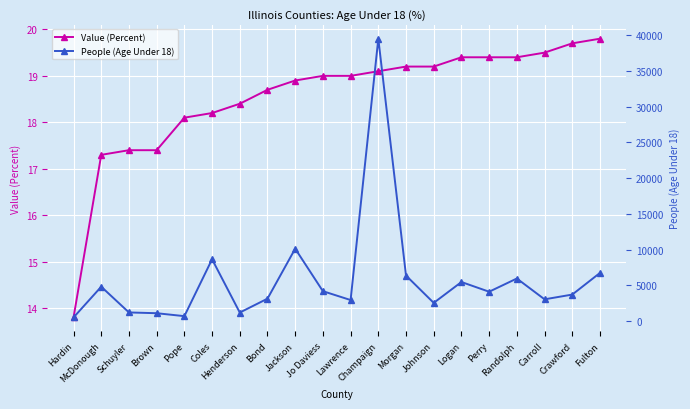

True or false: Value (Percent) has a value of 19.2 at Johnson.

True